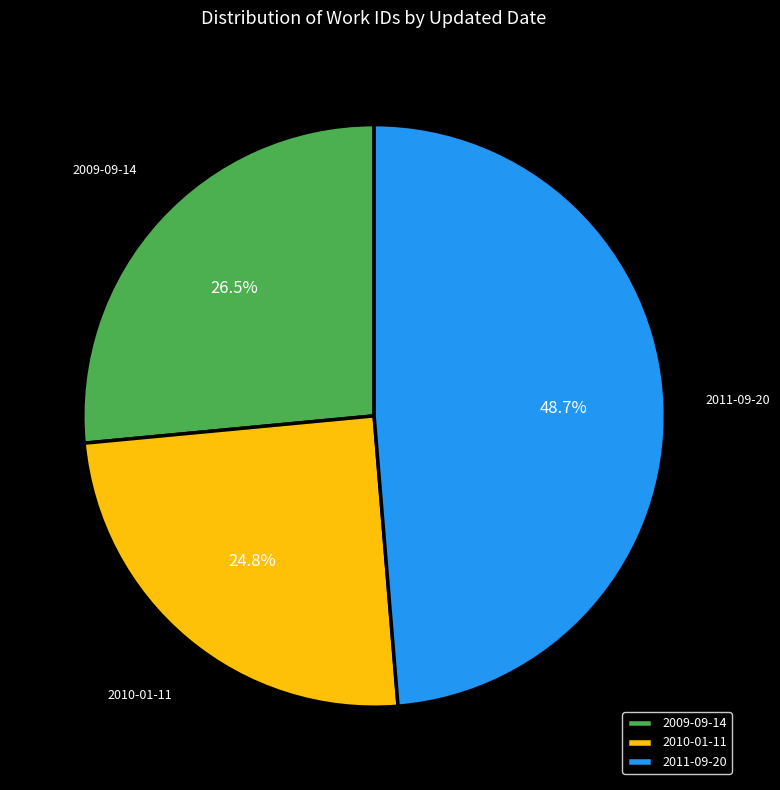

What portion of the pie excludes 2011-09-20?

51.3%